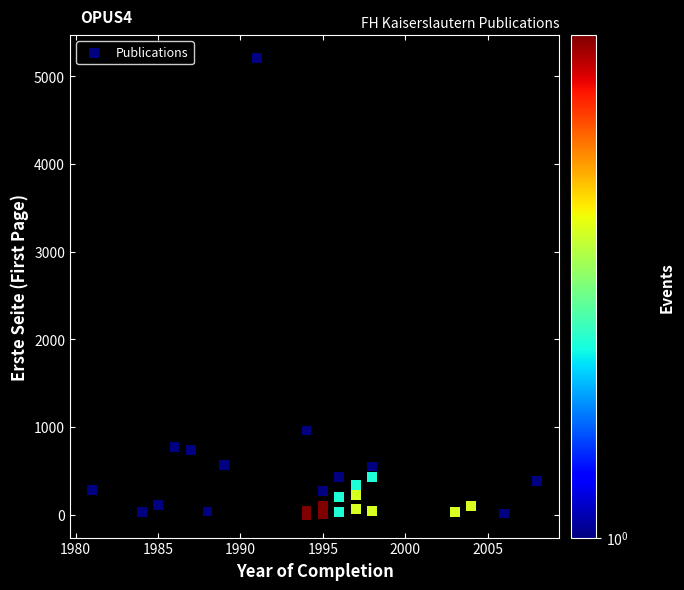

What Y value in the scatter plot is closest to 2605?

961